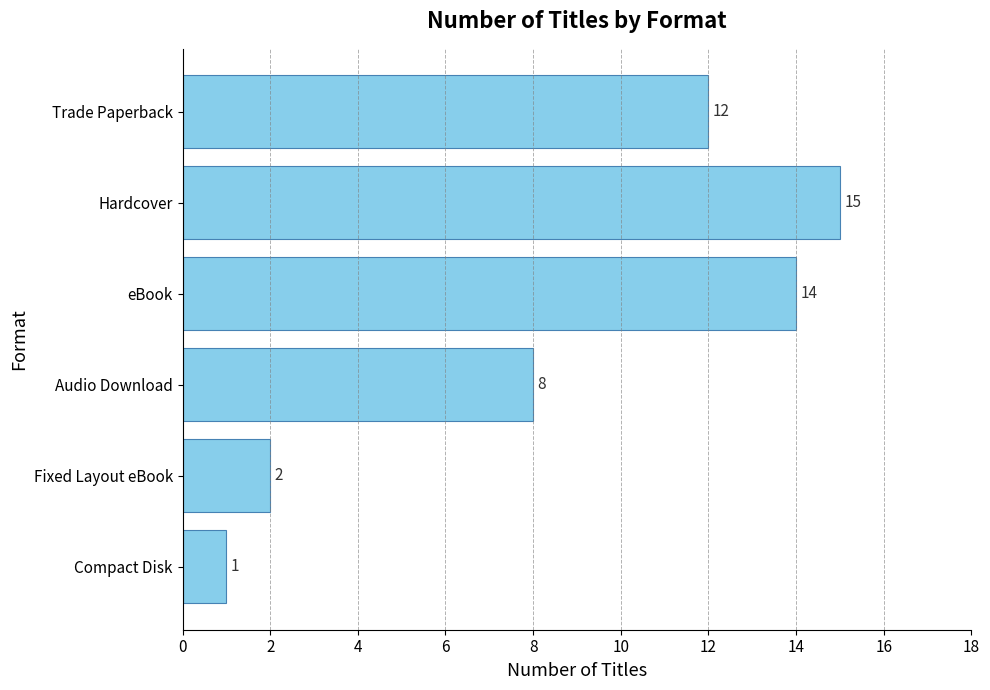

What is the maximum value shown in the chart?

15